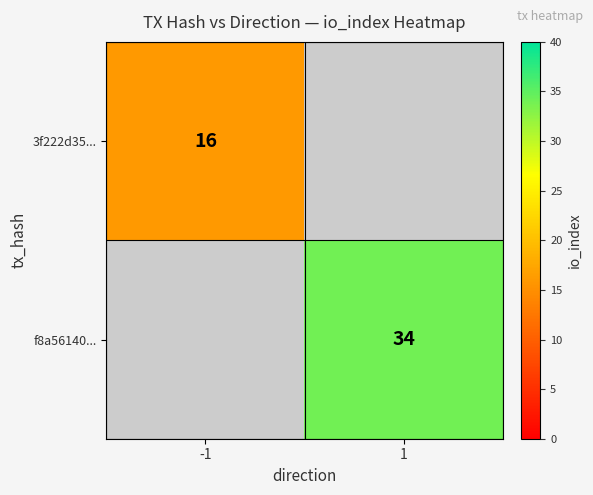

Is it true that f8a56140... equals 34 at 1?

True